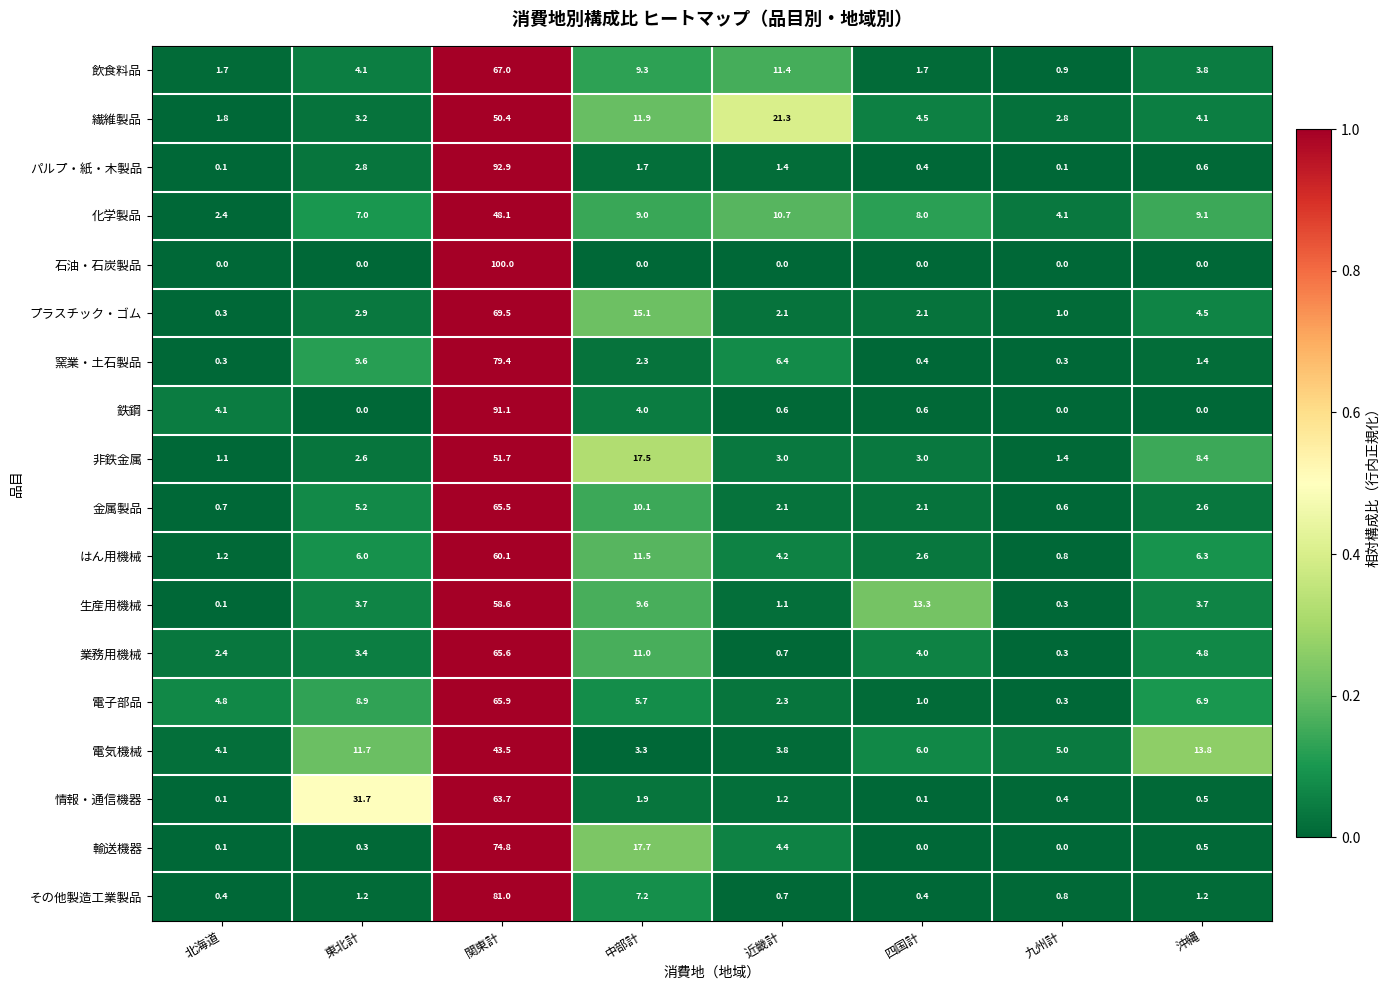

What is the average value of the プラスチック・ゴム series?

12.2